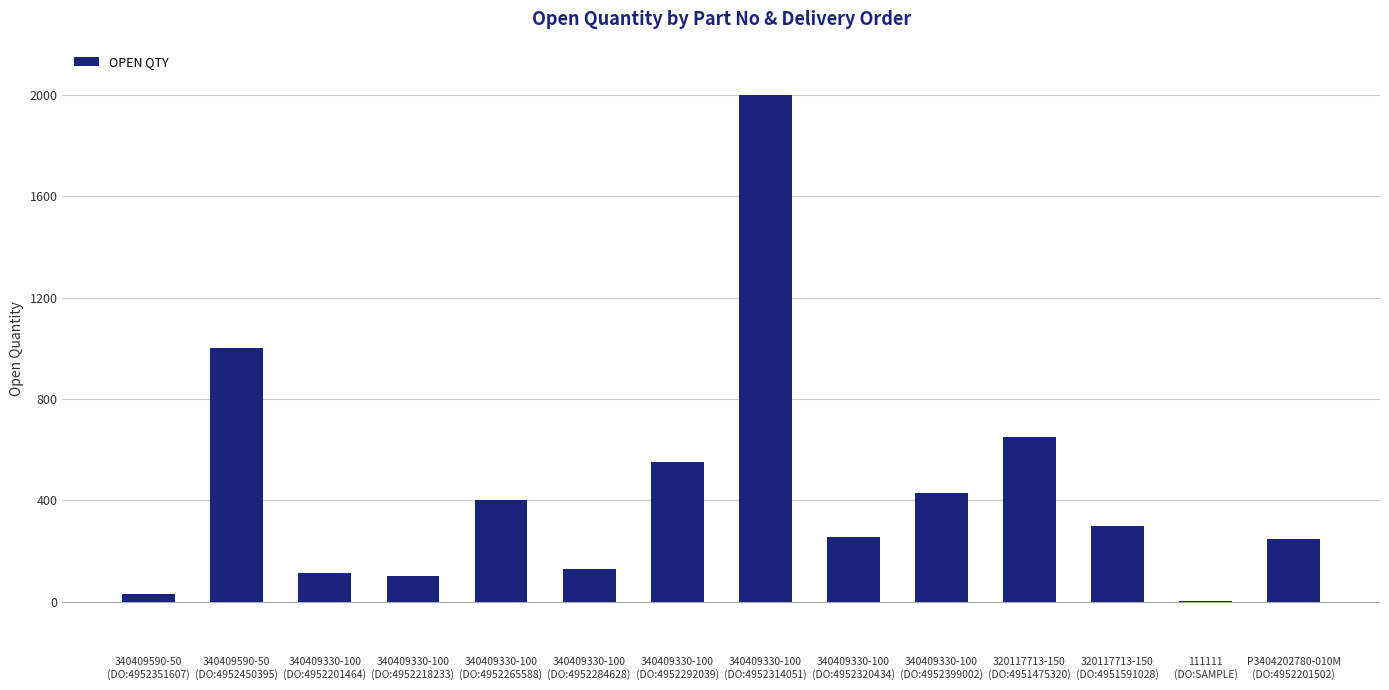

What is the greatest value displayed?

2000